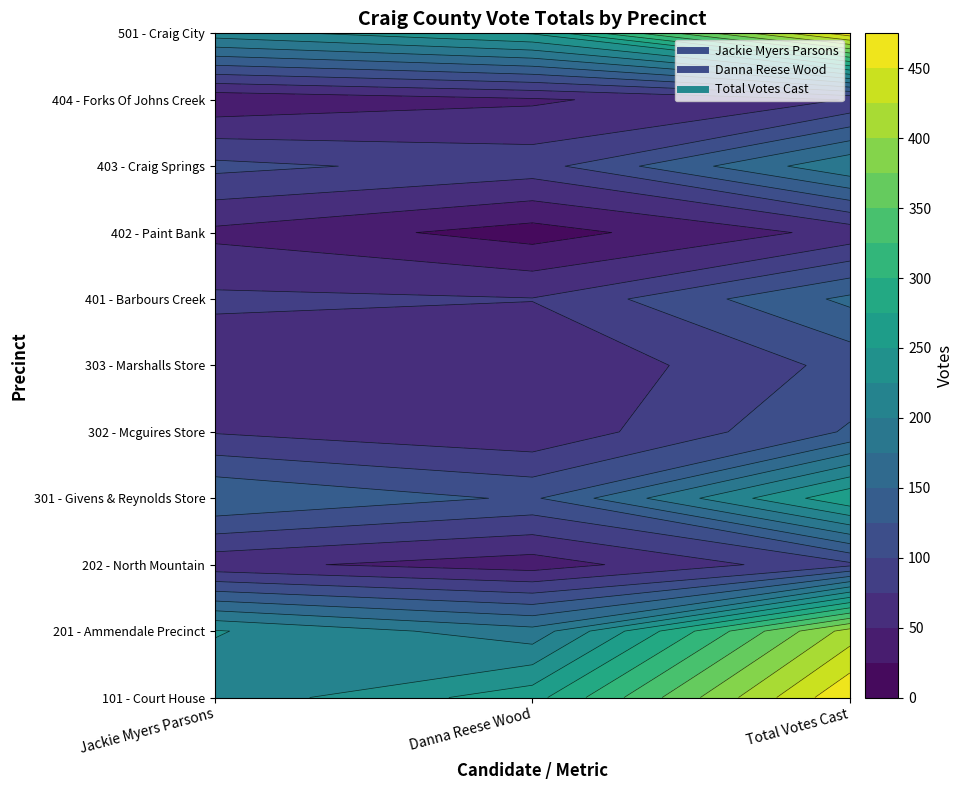

Reading right to left, transcribe all the data shown in this chart.

101 - Court House: 473	265	208
201 - Ammendale Precinct: 411	184	227
202 - North Mountain: 94	37	57
301 - Givens & Reynolds Store: 271	121	150
302 - Mcguires Store: 128	55	73
303 - Marshalls Store: 108	50	58
401 - Barbours Creek: 156	76	80
402 - Paint Bank: 58	14	44
403 - Craig Springs: 196	89	107
404 - Forks Of Johns Creek: 76	46	30
501 - Craig City: 465	252	213